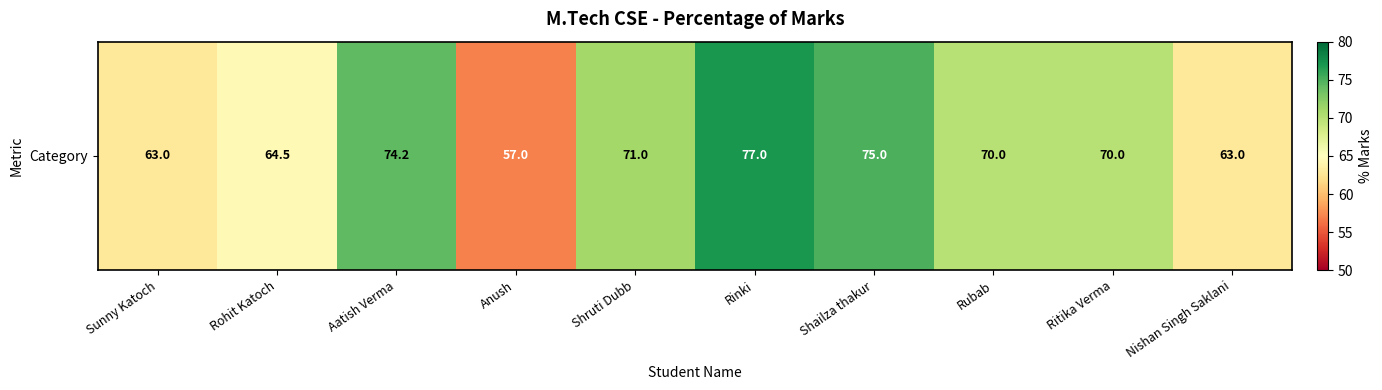

Reading right to left, extract all data points from this chart.

Nishan Singh Saklani=63.0	Ritika Verma=70.0	Rubab=70.0	Shailza thakur=75.0	Rinki=77.0	Shruti Dubb=71.0	Anush=57.0	Aatish Verma=74.2	Rohit Katoch=64.5	Sunny Katoch=63.0